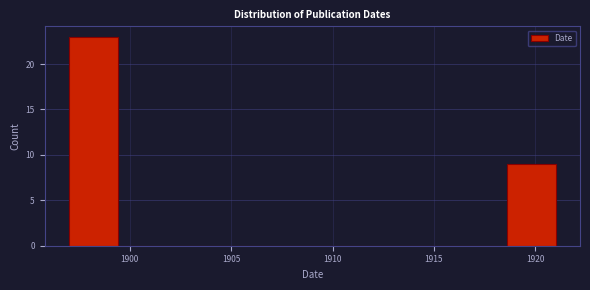

Over which range of the x-axis is the bar tallest?

1897.0 to 1899.4